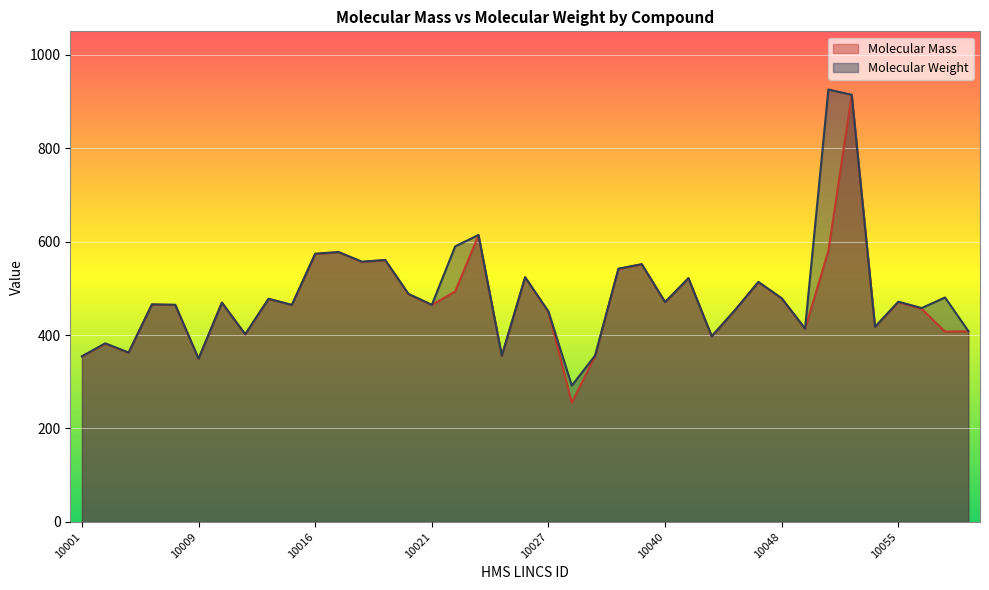

What is the value of the Molecular Weight point at the 31st from the left?

478.7